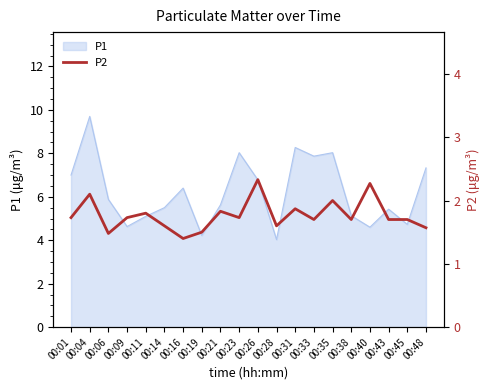

Which category has the highest value in the P1 series?

00:04